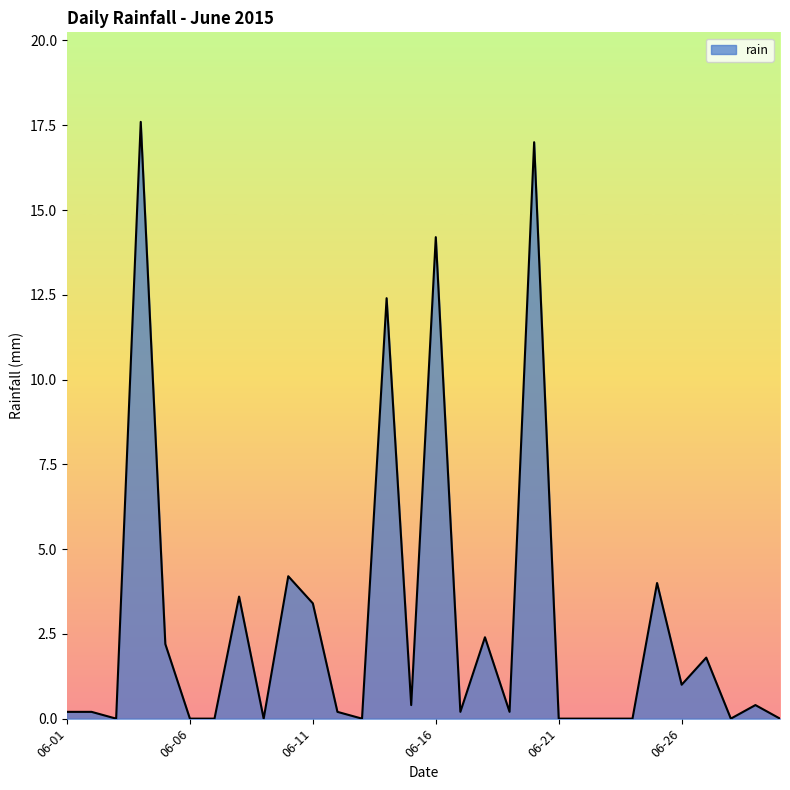

What is the difference between the maximum and minimum values?

17.6